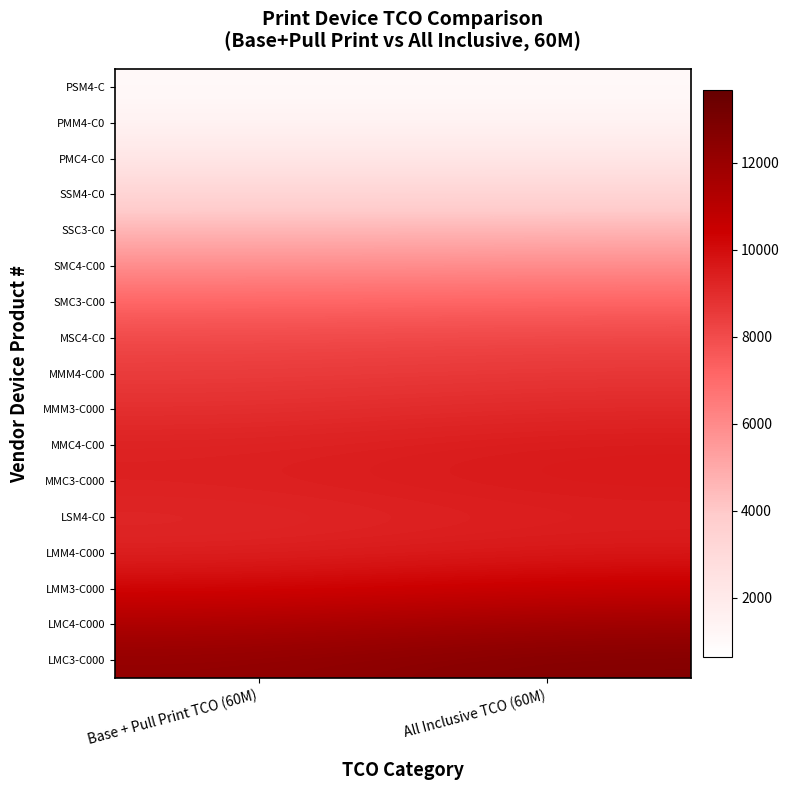

Reading right to left, transcribe all the data shown in this chart.

PSM4-C: All Inclusive TCO (60M)=1031.5	Base + Pull Print TCO (60M)=1031.4
PMM4-C0: All Inclusive TCO (60M)=1414.8	Base + Pull Print TCO (60M)=1414.1
PMC4-C0: All Inclusive TCO (60M)=2201.6	Base + Pull Print TCO (60M)=2198.1
SSM4-C0: All Inclusive TCO (60M)=3326.8	Base + Pull Print TCO (60M)=3315.0
SSC3-C0: All Inclusive TCO (60M)=4612.1	Base + Pull Print TCO (60M)=4584.5
SMC4-C00: All Inclusive TCO (60M)=5945.3	Base + Pull Print TCO (60M)=5898.4
SMC3-C00: All Inclusive TCO (60M)=7233.6	Base + Pull Print TCO (60M)=7164.0
MSC4-C0: All Inclusive TCO (60M)=8170.4	Base + Pull Print TCO (60M)=8061.1
MMM4-C00: All Inclusive TCO (60M)=8668.3	Base + Pull Print TCO (60M)=8496.4
MMM3-C000: All Inclusive TCO (60M)=9118.8	Base + Pull Print TCO (60M)=8888.4
MMC4-C00: All Inclusive TCO (60M)=9569.3	Base + Pull Print TCO (60M)=9315.1
MMC3-C000: All Inclusive TCO (60M)=9619.7	Base + Pull Print TCO (60M)=9373.5
LSM4-C0: All Inclusive TCO (60M)=9402.9	Base + Pull Print TCO (60M)=9159.2
LMM4-C000: All Inclusive TCO (60M)=9614.1	Base + Pull Print TCO (60M)=9321.2
LMM3-C000: All Inclusive TCO (60M)=10578.9	Base + Pull Print TCO (60M)=10187.3
LMC4-C000: All Inclusive TCO (60M)=11863.6	Base + Pull Print TCO (60M)=11379.6
LMC3-C000: All Inclusive TCO (60M)=12734.3	Base + Pull Print TCO (60M)=12203.4